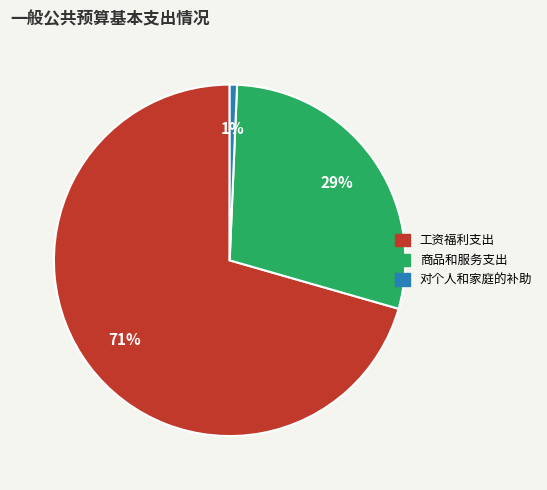

How many segments does this pie chart have?

3